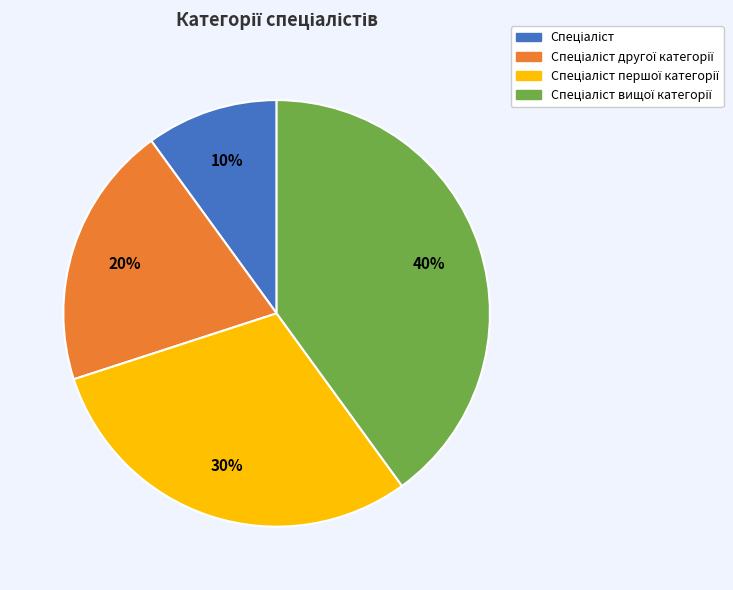

To the nearest percent, what is the difference between the largest and smallest slice percentages?

30%